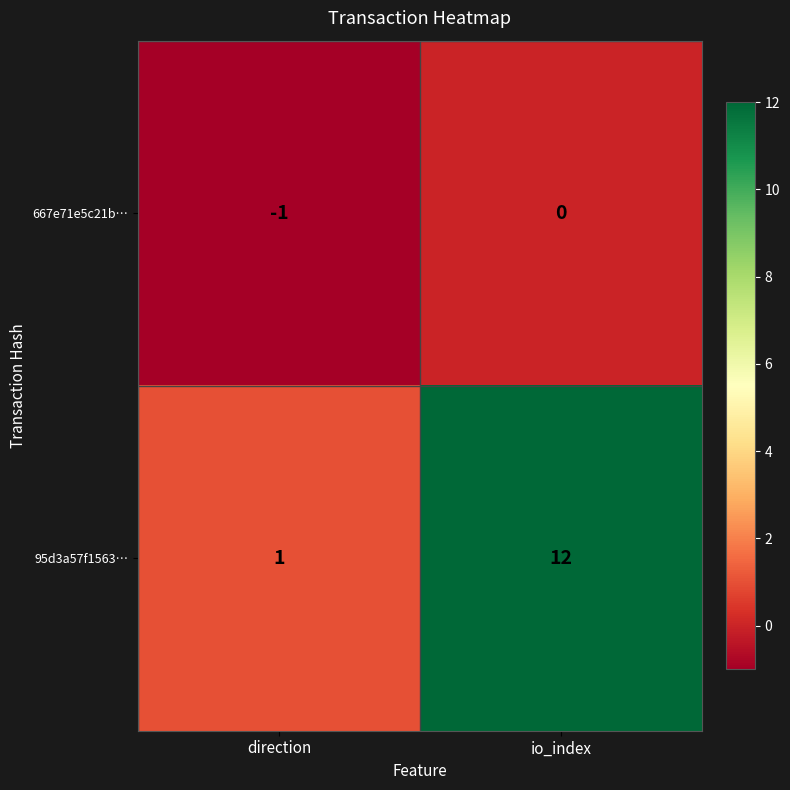

At how many categories does at least one series exceed 4?

1